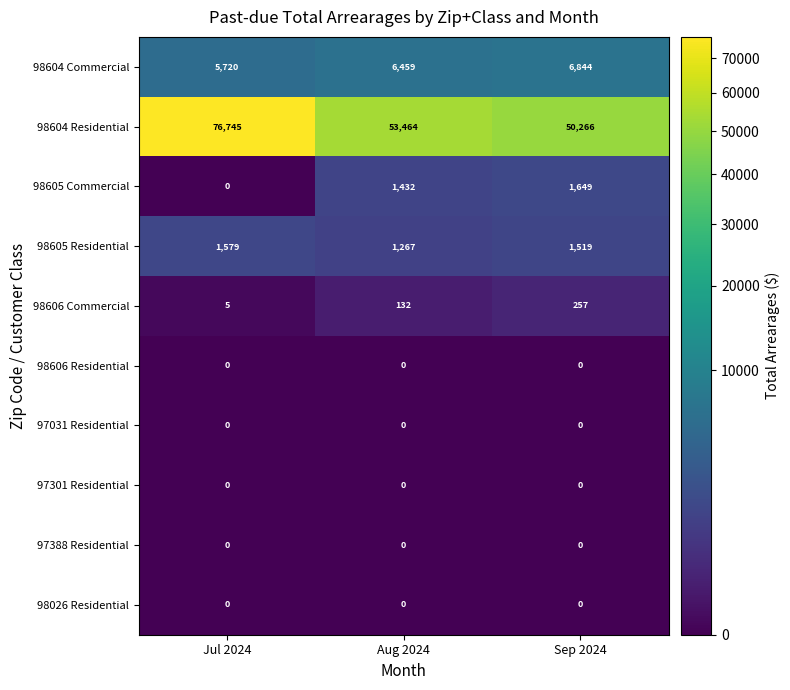

Reading right to left, transcribe all the data shown in this chart.

98604 Commercial: 6844	6459	5720
98604 Residential: 50266	53464	76745
98605 Commercial: 1649	1432	0
98605 Residential: 1519	1267	1579
98606 Commercial: 257	132	5
98606 Residential: 0	0	0
97031 Residential: 0	0	0
97301 Residential: 0	0	0
97388 Residential: 0	0	0
98026 Residential: 0	0	0